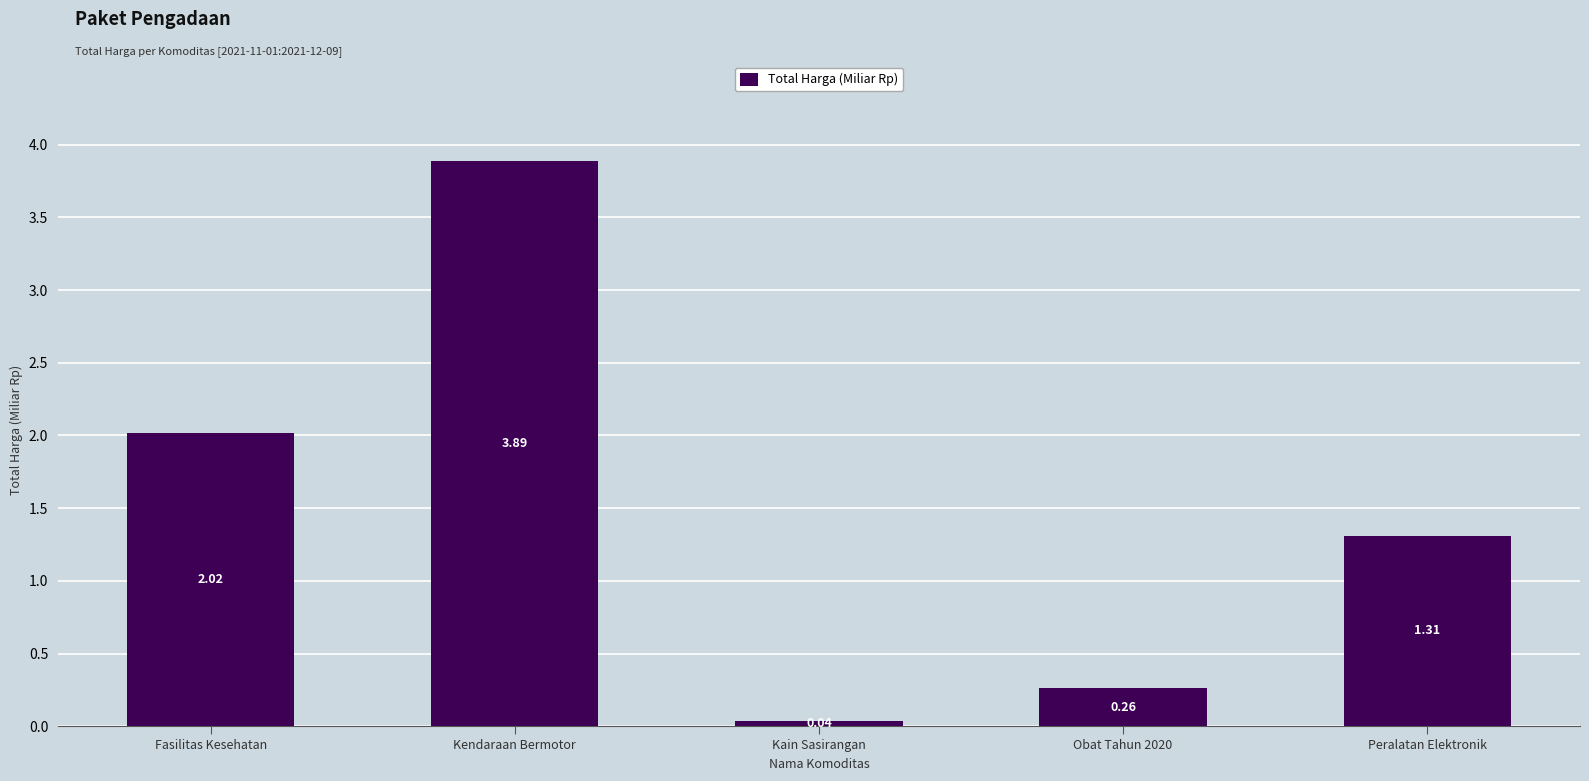

Which category has the highest value across all series?

Kendaraan Bermotor